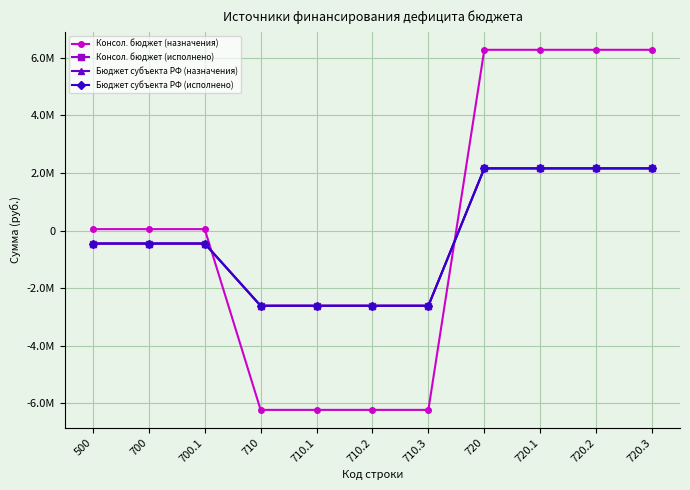

Is it true that Консол. бюджет (назначения) equals 50408.6 at 700?

True